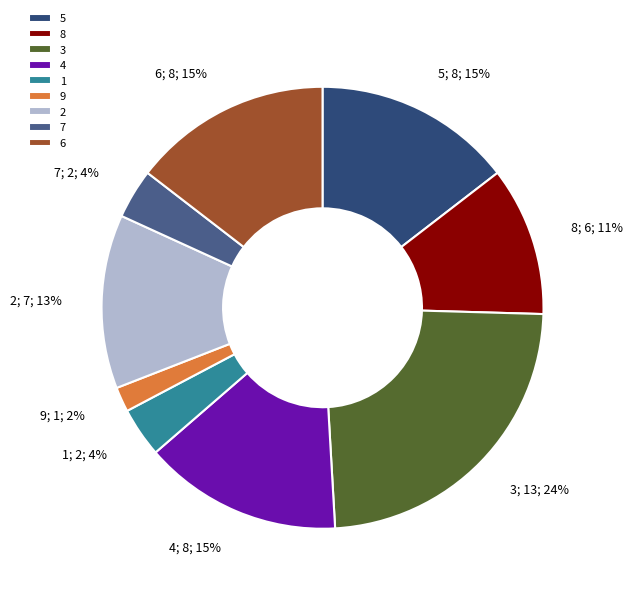

The 1 slice represents 4% of the pie. True or false?

True